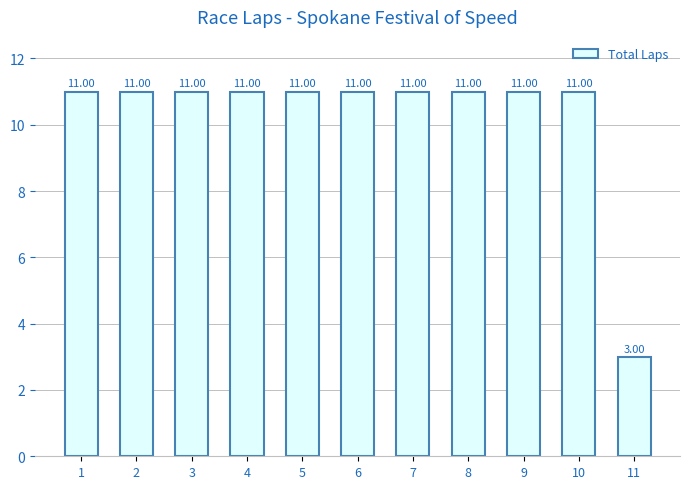

Are the bars grouped side by side (vs. stacked)?

No